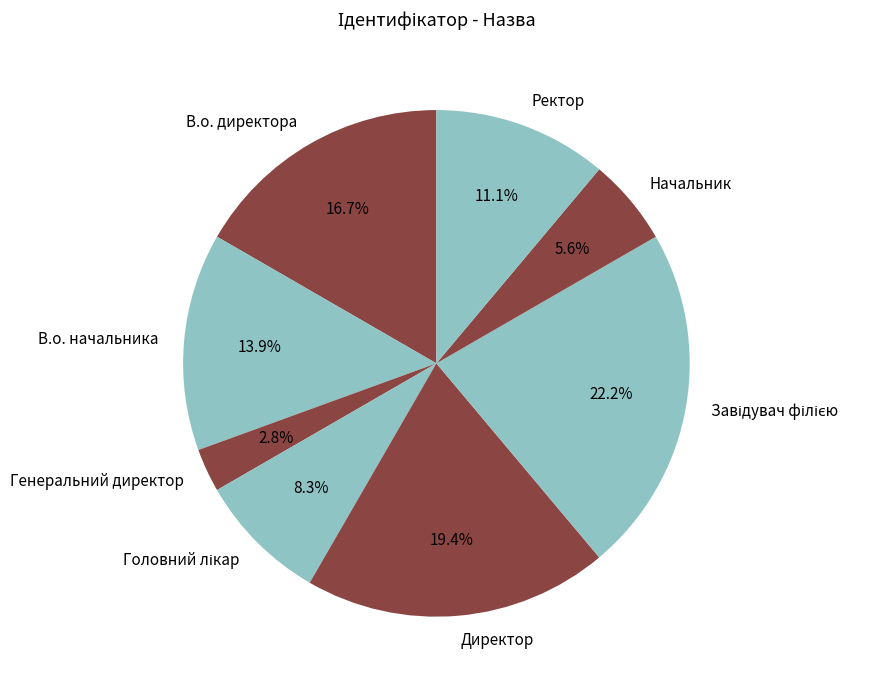

Does В.о. директора represent more than half of the total?

No